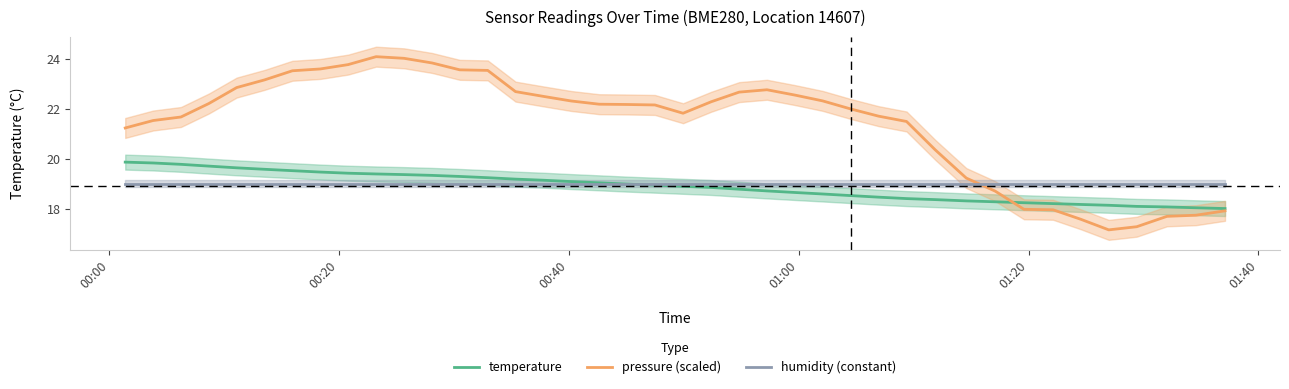

Which series ends up on top after the final intersection of pressure (scaled) and humidity (constant)?

humidity (constant)